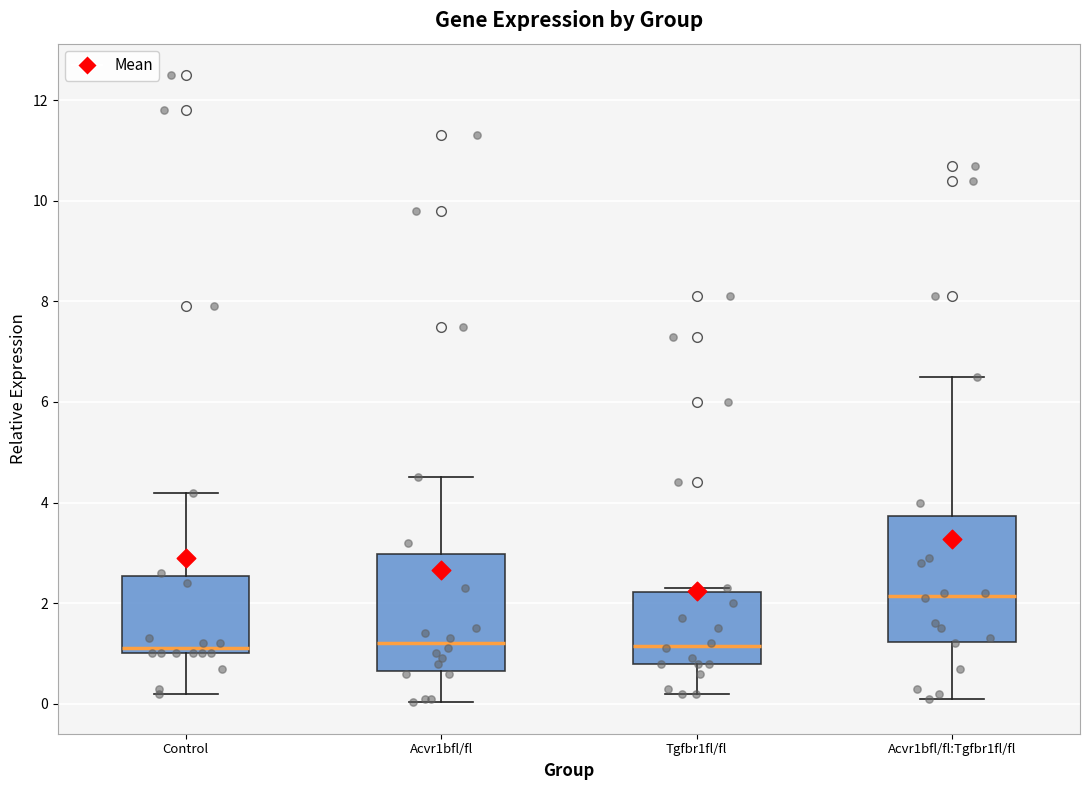

Reading left to right, transcribe this box plot: for each box, give where its median line is, the range the box spans, and where its two whiskers end, as read against the y-axis. The values are not printed on the chart, so give them approximately, as read against the axis.

Control: median 1.2, box 1.0 to 2.6, whiskers 0.2 to 4.2
Acvr1bfl/fl: median 1.2, box 0.6 to 3.0, whiskers 0.0 to 4.6
Tgfbr1fl/fl: median 1.2, box 0.8 to 2.2, whiskers 0.2 to 2.4
Acvr1bfl/fl:Tgfbr1fl/fl: median 2.2, box 1.2 to 3.8, whiskers 0.2 to 6.6